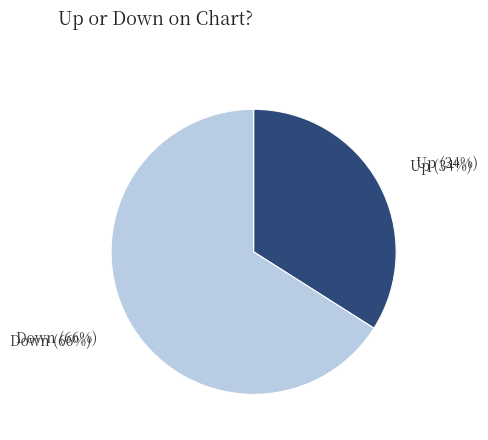

How many slices are in this pie chart?

2